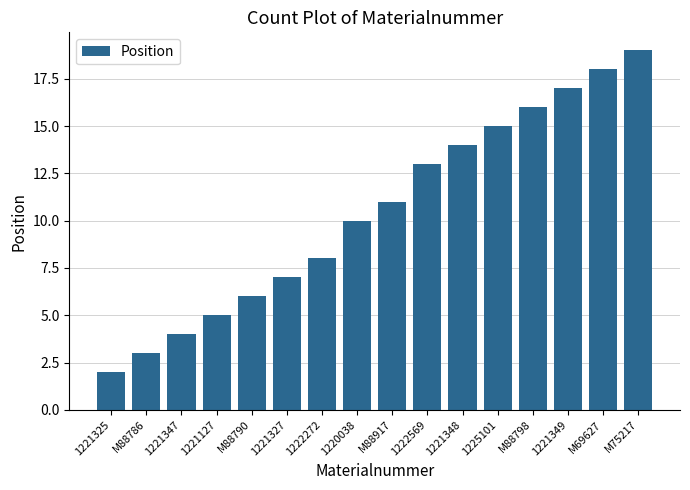

True or false: the data shows 17 at M88917.

False